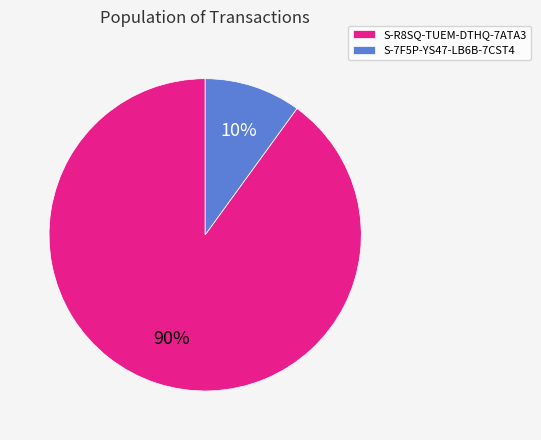

Approximately how many times larger is the value at S-R8SQ-TUEM-DTHQ-7ATA3 compared to S-7F5P-YS47-LB6B-7CST4?

9.0